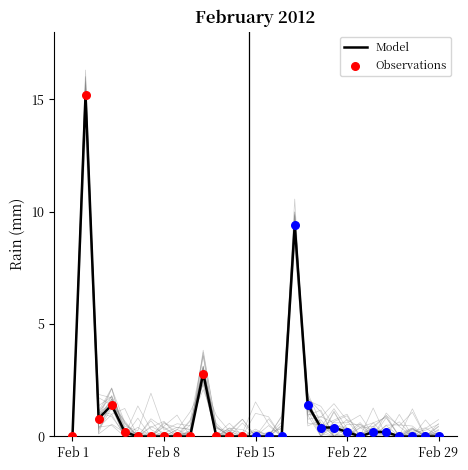

Between 2012-02-29 and 2012-02-16, which is larger?

2012-02-29